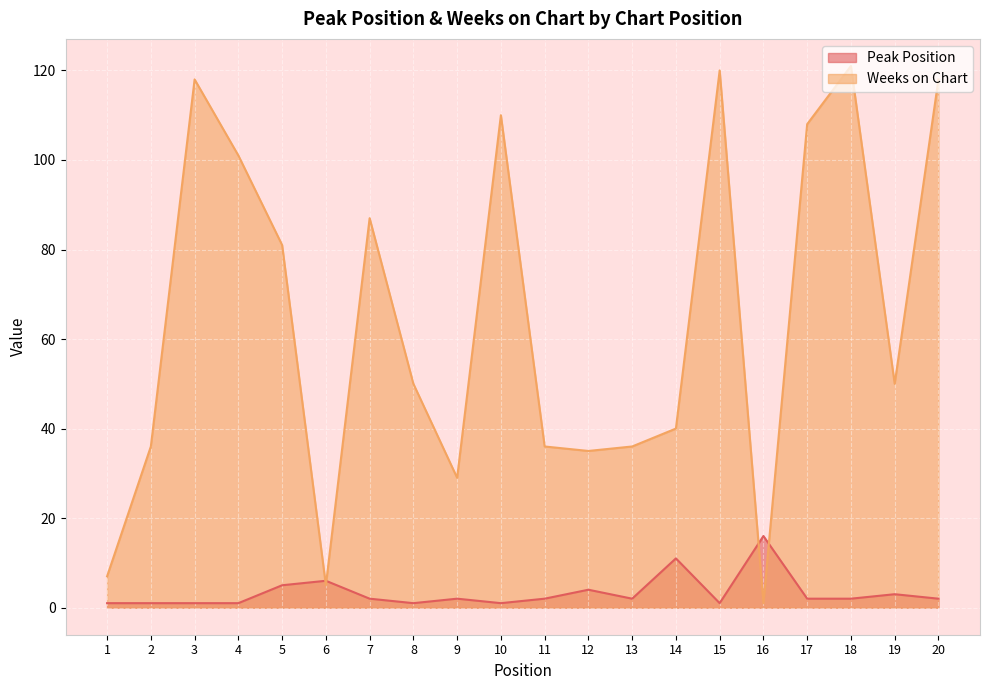

Reading left to right, list all the values displayed in this chart.

Peak Position: 1=1	2=1	3=1	4=1	5=5	6=6	7=2	8=1	9=2	10=1	11=2	12=4	13=2	14=11	15=1	16=16	17=2	18=2	19=3	20=2
Weeks on Chart: 1=7	2=36	3=118	4=101	5=81	6=5	7=87	8=50	9=29	10=110	11=36	12=35	13=36	14=40	15=120	16=1	17=108	18=121	19=50	20=118